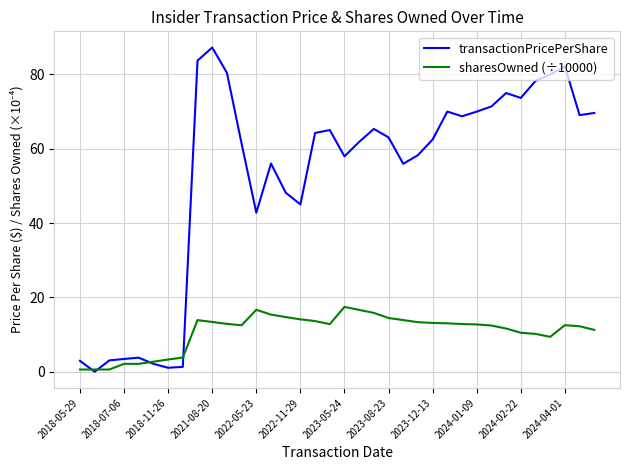

Which series has the largest range (max minus min)?

transactionPricePerShare